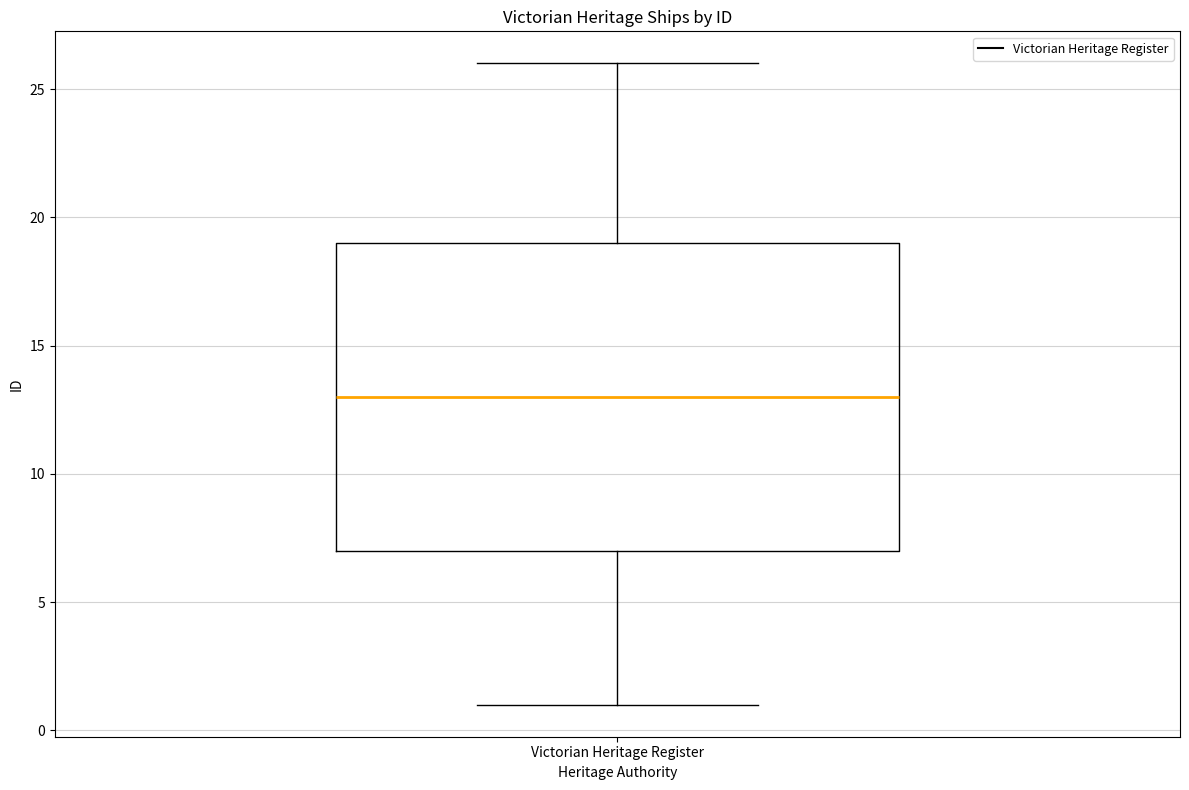

Transcribe this box plot: give where the median line is, the range the box spans, and where the two whiskers end, as read against the y-axis. The values are not printed on the chart, so give them approximately, as read against the axis.

median 13, box 7 to 19, whiskers 1 to 26